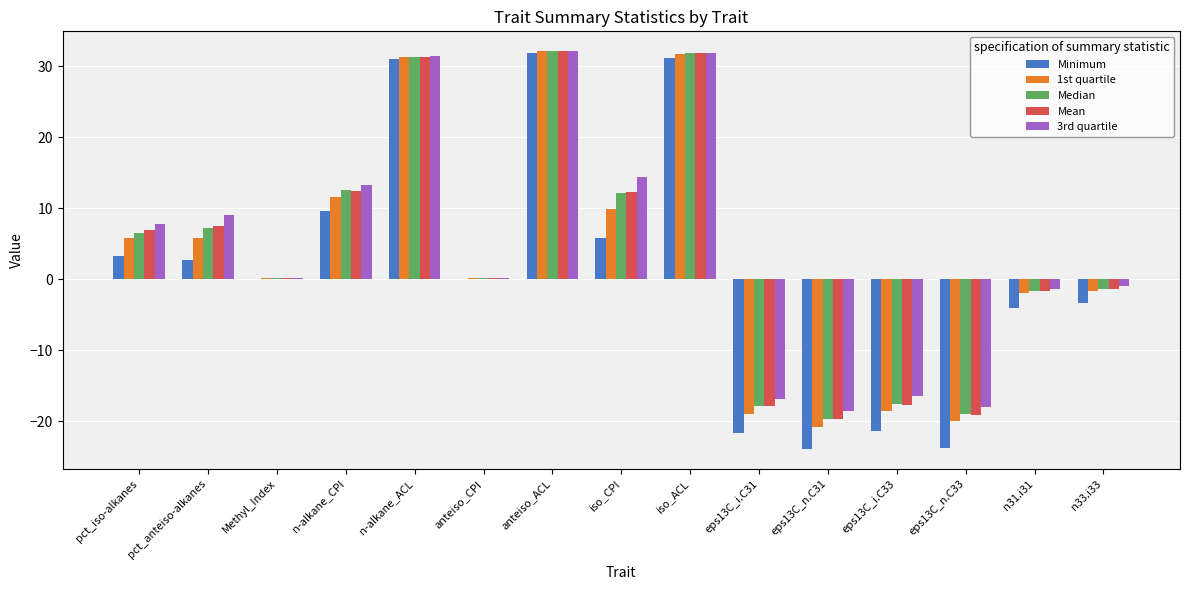

True or false: Median has a value of 32.1 at anteiso_ACL.

True